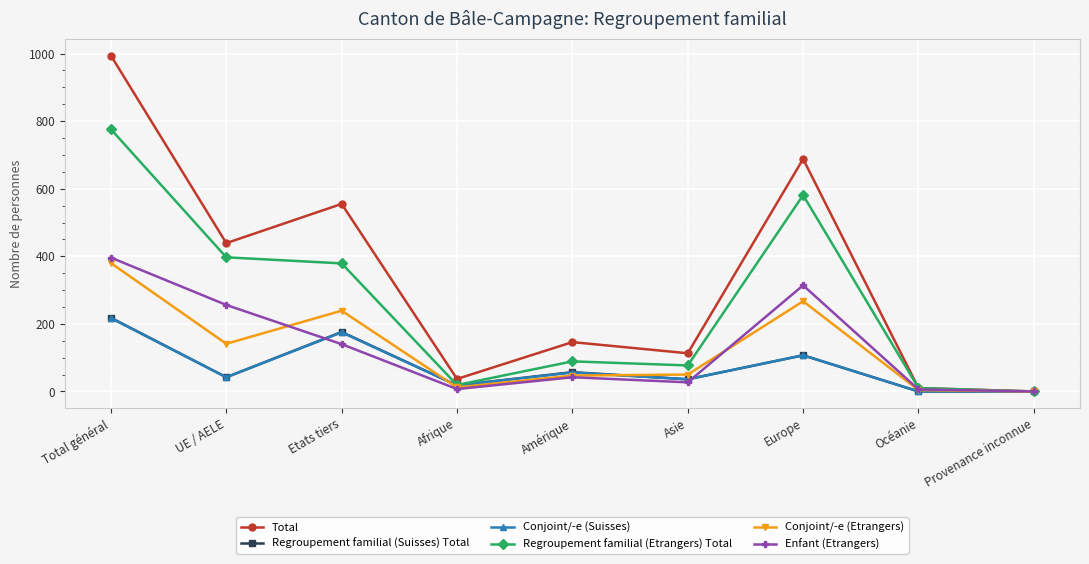

Which series has the widest spread of values?

Total